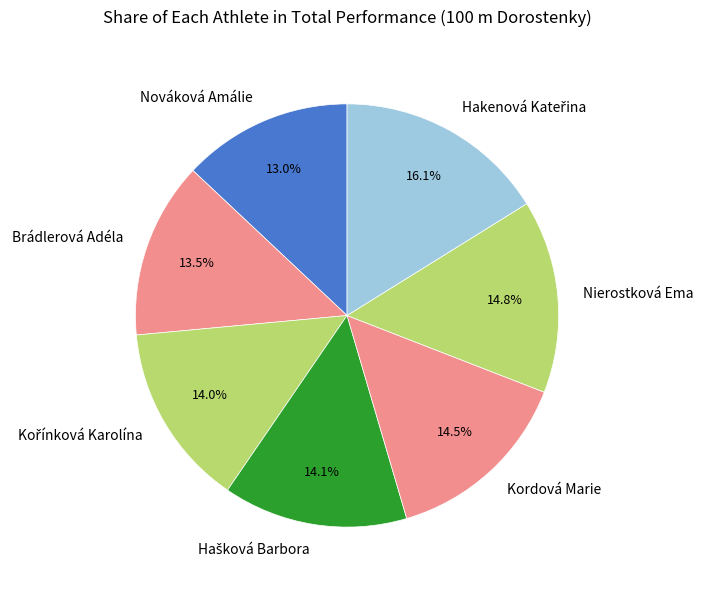

Does Brádlerová Adéla represent more than half of the total?

No